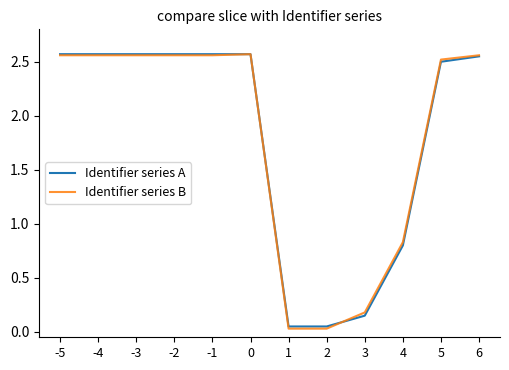

Where is Identifier series B nearest to the value 1?

4